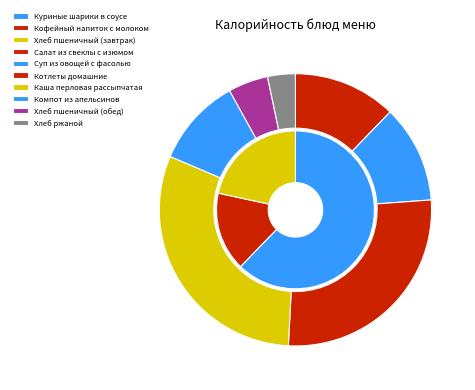

To the nearest percent, what is the average slice percentage?

10%